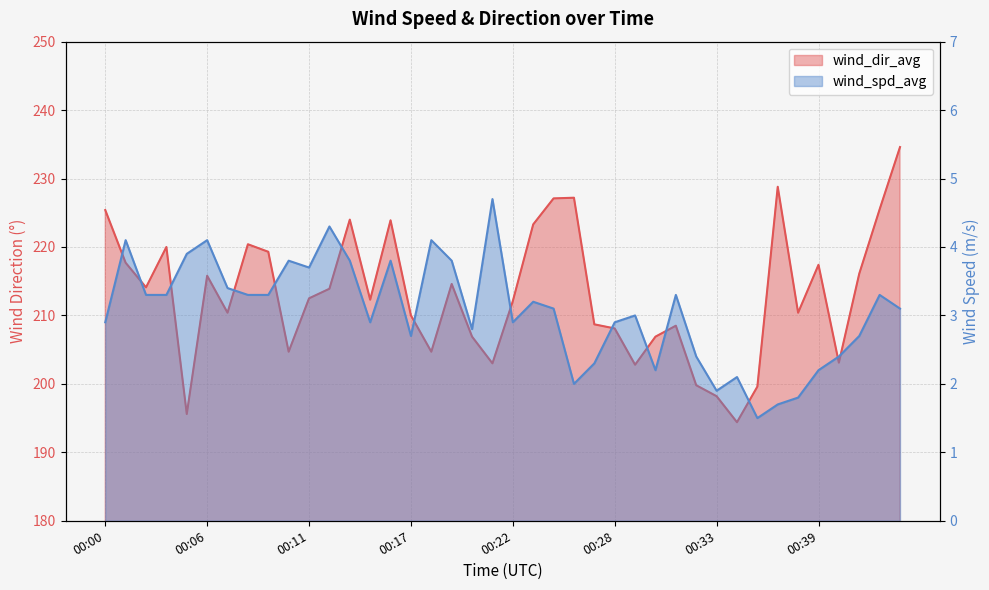

Which series has the widest spread of values?

wind_dir_avg